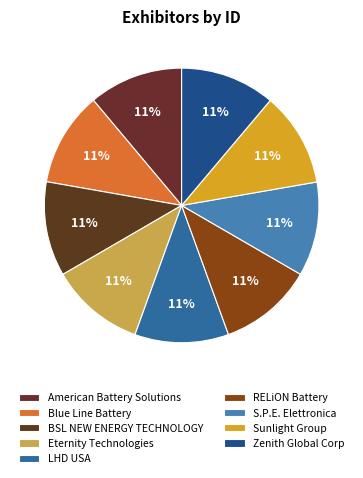

How many slices are in this pie chart?

9